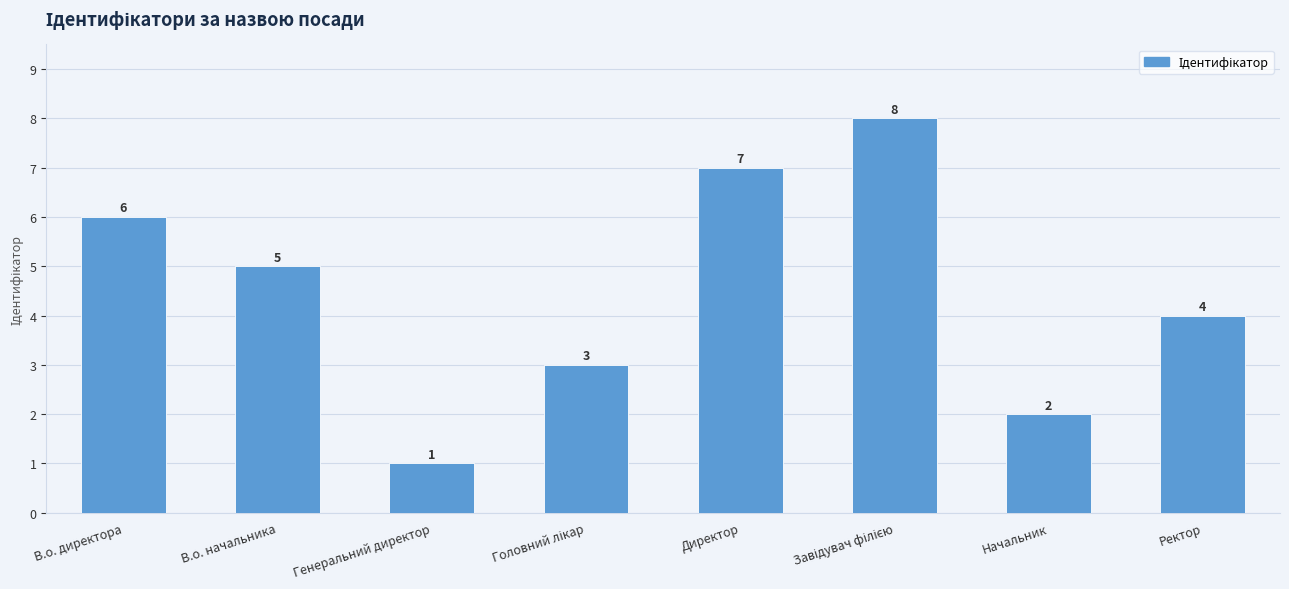

How many data points does each series have?

8